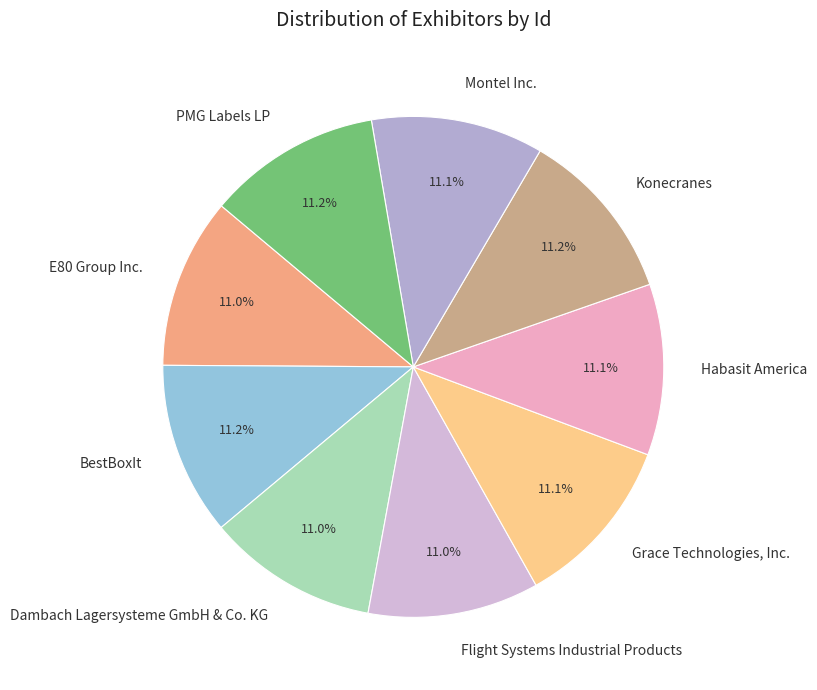

Does Habasit America account for over 50% of the chart?

No